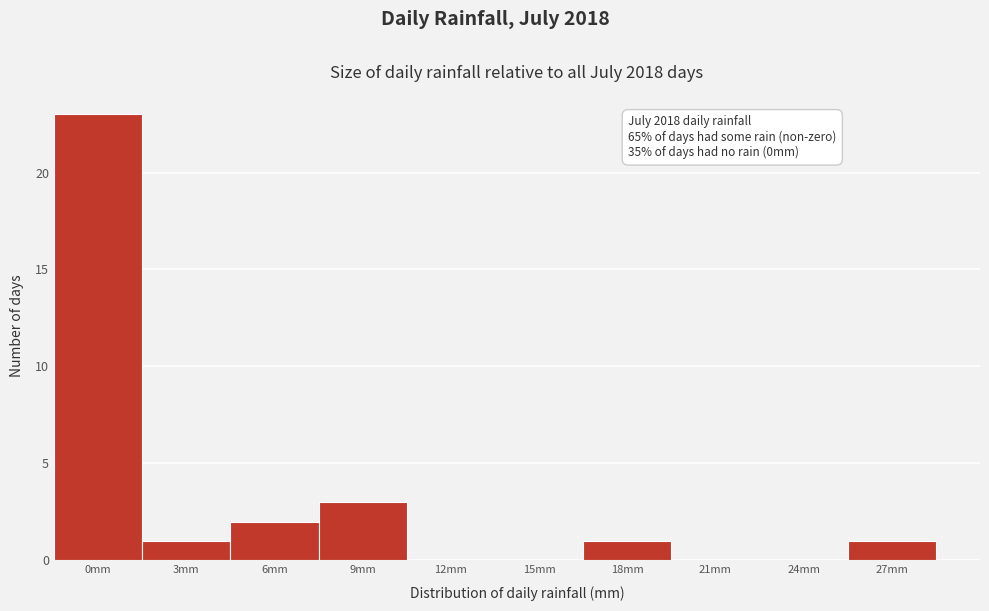

Reading left to right, transcribe all the data shown in this chart.

0mm=23	3mm=1	6mm=2	9mm=3	12mm=0	15mm=0	18mm=1	21mm=0	24mm=0	27mm=1